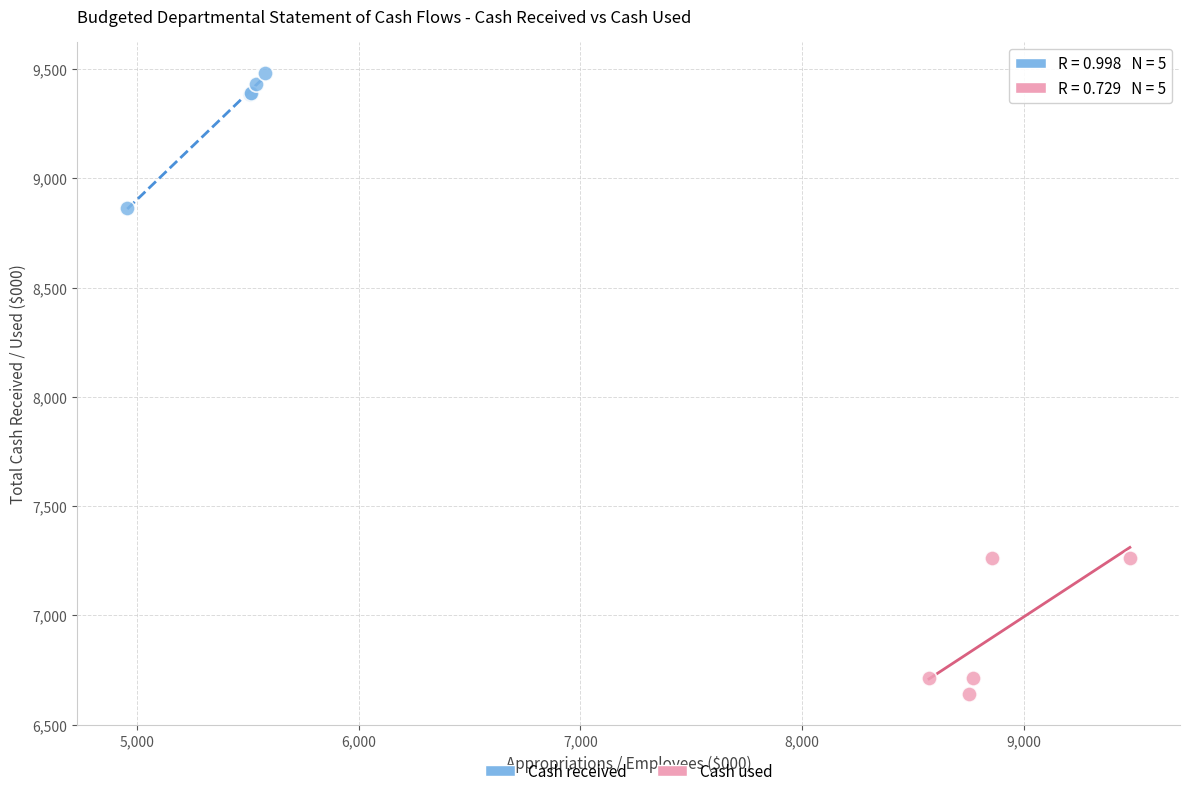

Which series reaches the maximum Y coordinate?

Cash received